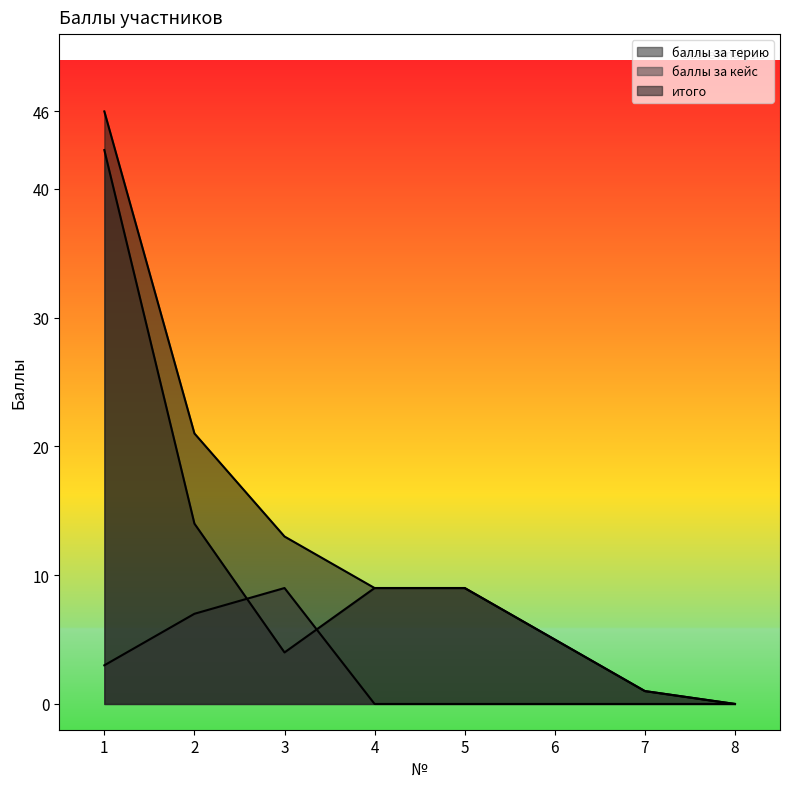

The итого series shows 34 at 2. True or false?

False